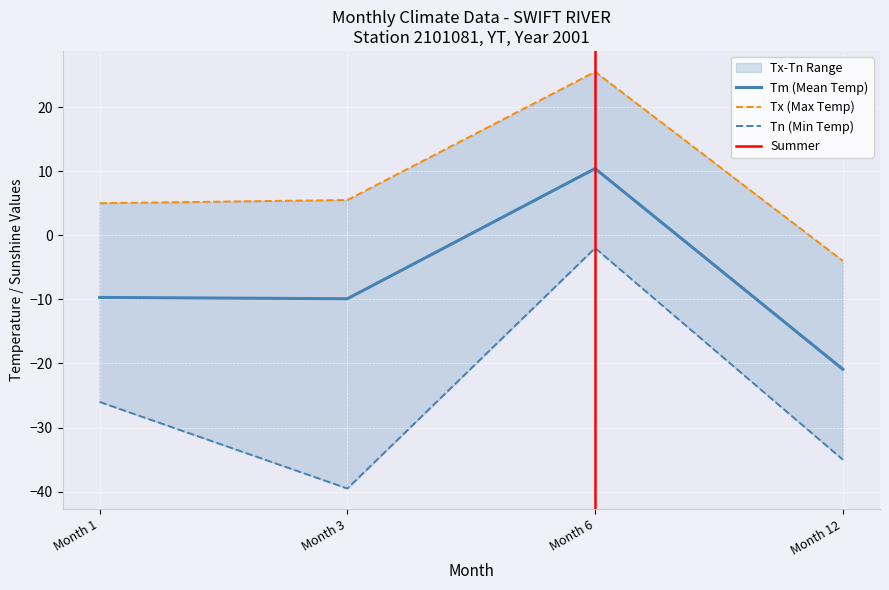

Reading right to left, list all the values displayed in this chart.

Tm: -20.9	10.4	-9.9	-9.7
Tx: -4.0	25.5	5.5	5.0
Tn: -35.0	-2.0	-39.5	-26.0